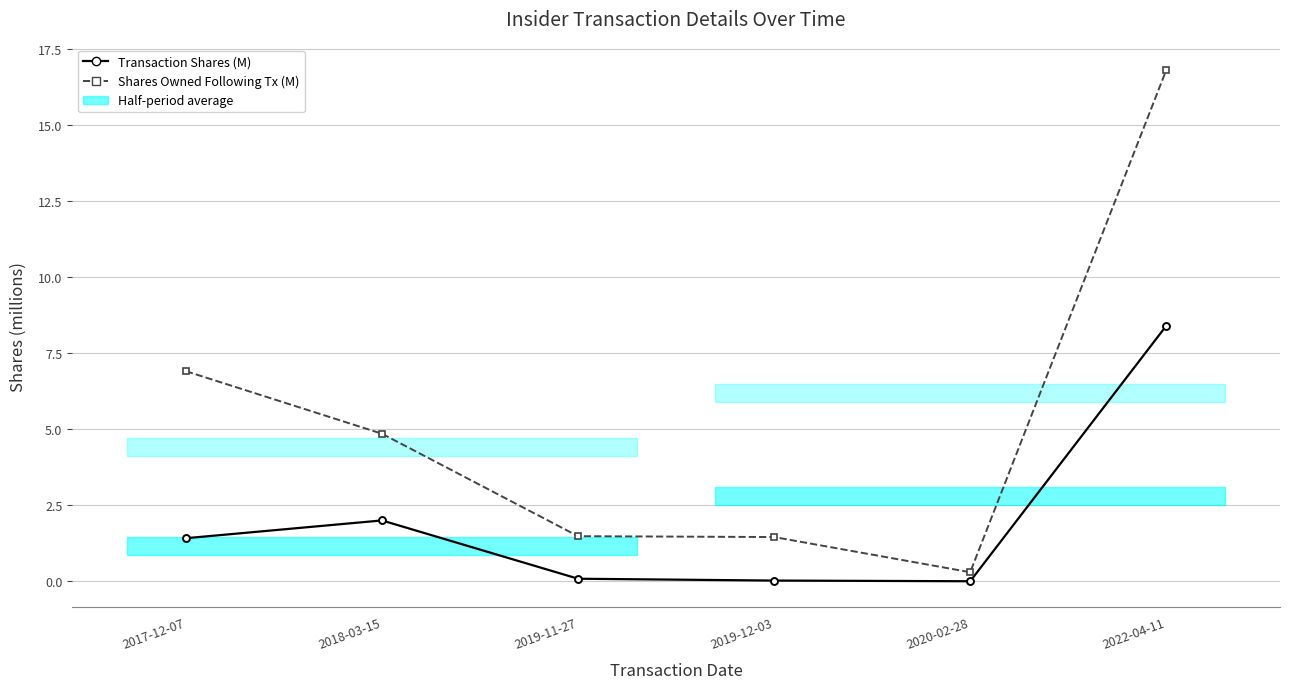

Is it true that Shares Owned Following Tx (M) equals 27.5 at 2022-04-11?

False